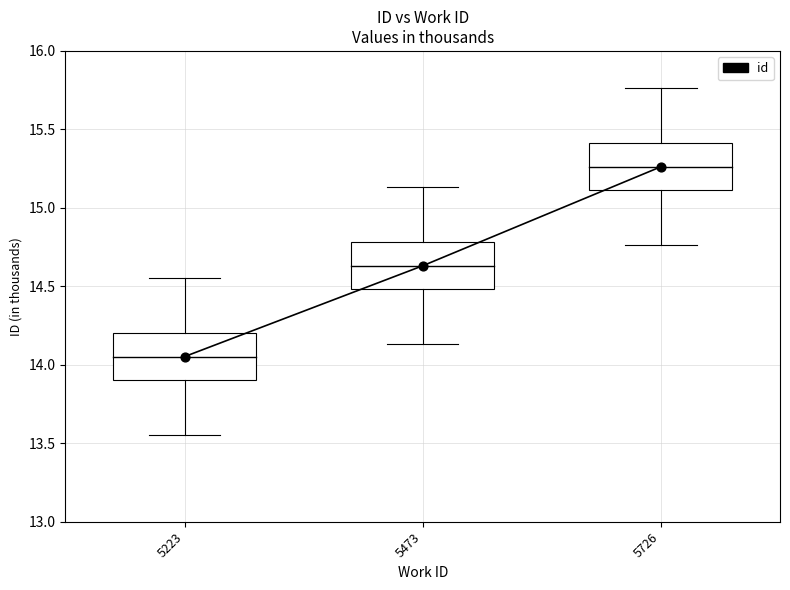

Between 5223 and 5726, which is larger?

5726